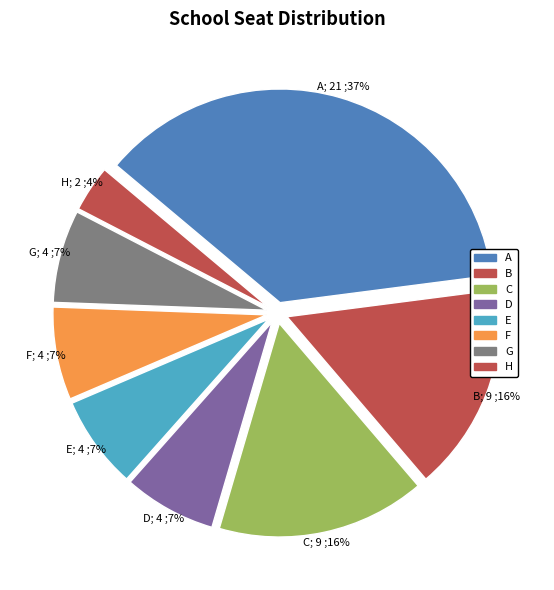

How many segments does this pie chart have?

8